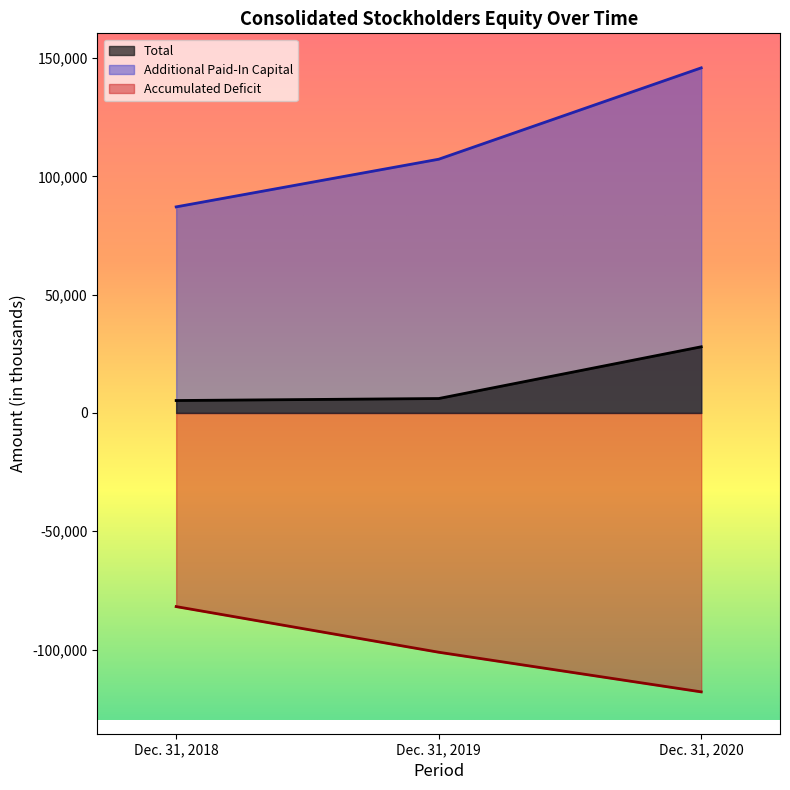

The value of Additional Paid-In Capital at Dec. 31, 2020 is 87441. True or false?

False